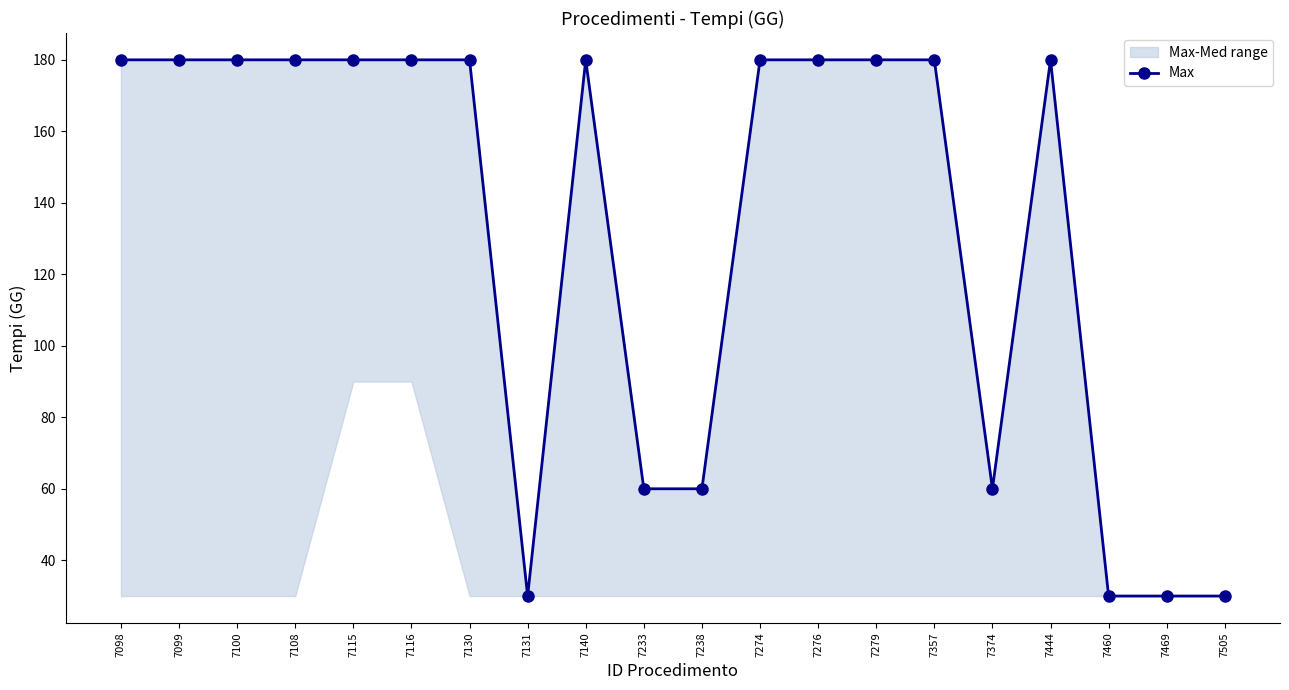

How many lines are shown in the chart?

1